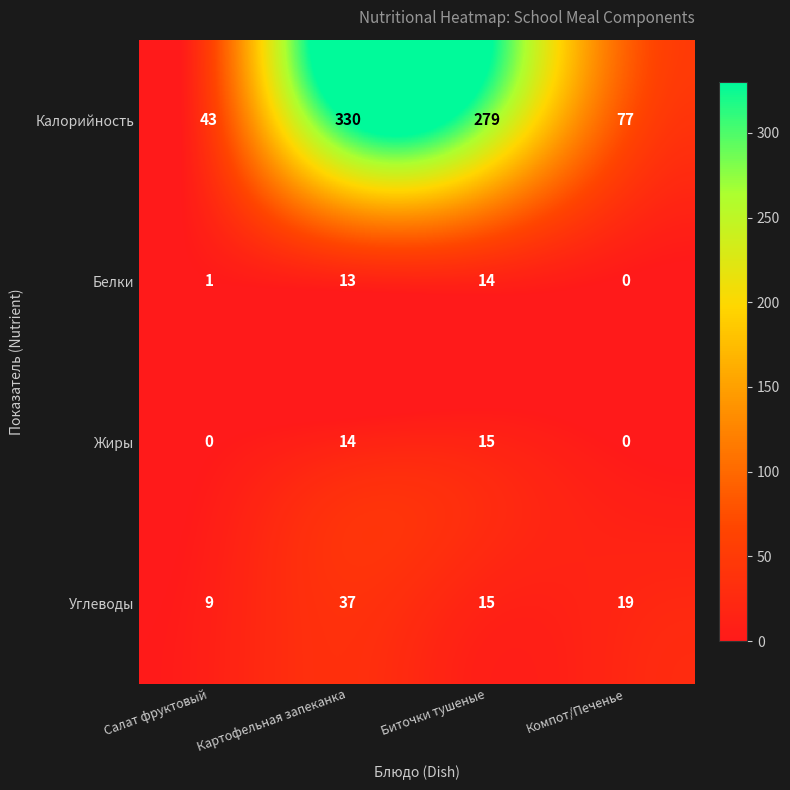

True or false: Белки has a value of 0 at Компот/Печенье.

True